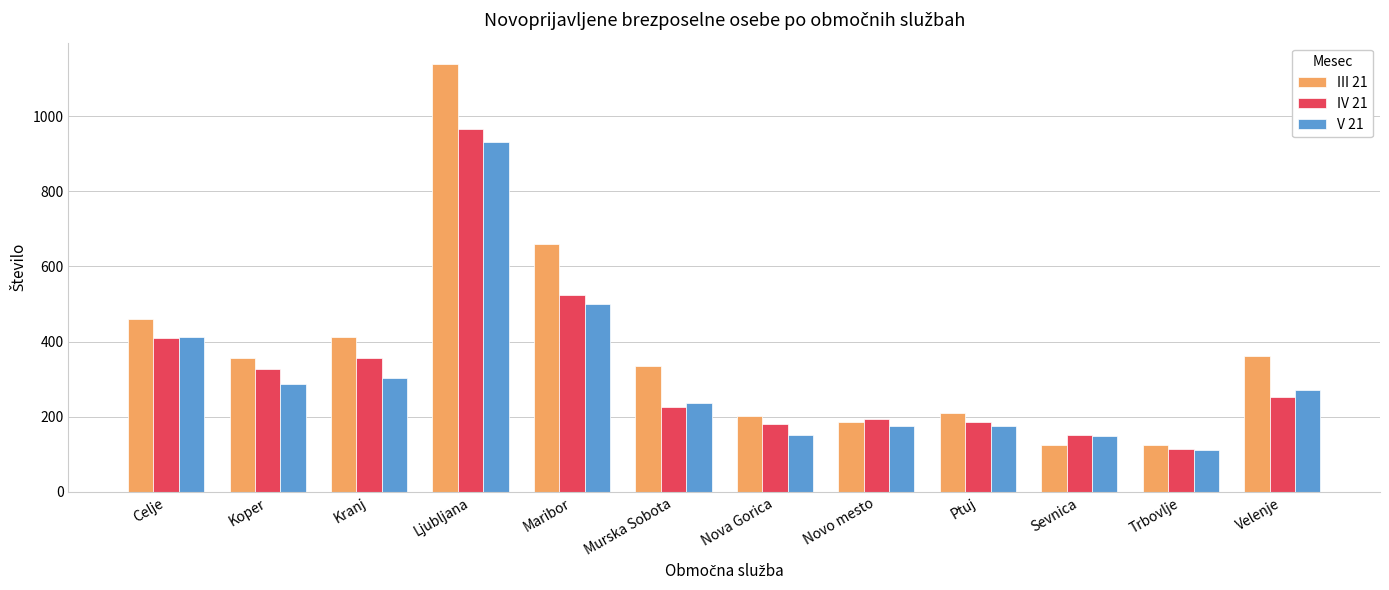

Rank the series by their maximum value, from lowest to highest.

V 21, IV 21, III 21